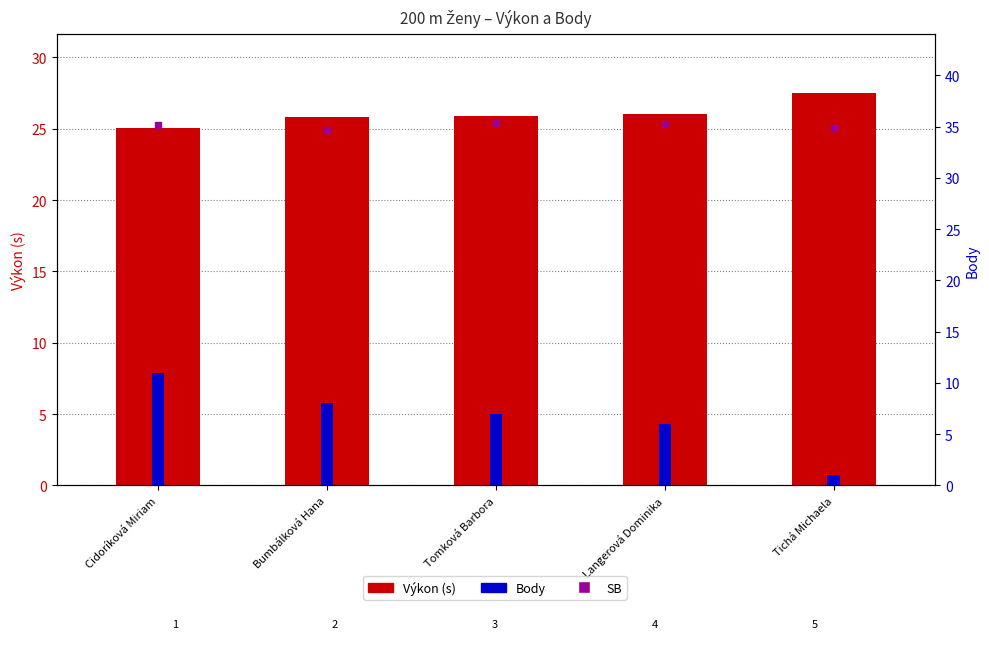

List the labels in order of Výkon value, largest first.

Tichá Michaela, Langerová Dominika, Tomková Barbora, Bumbálková Hana, Cidoríková Miriam